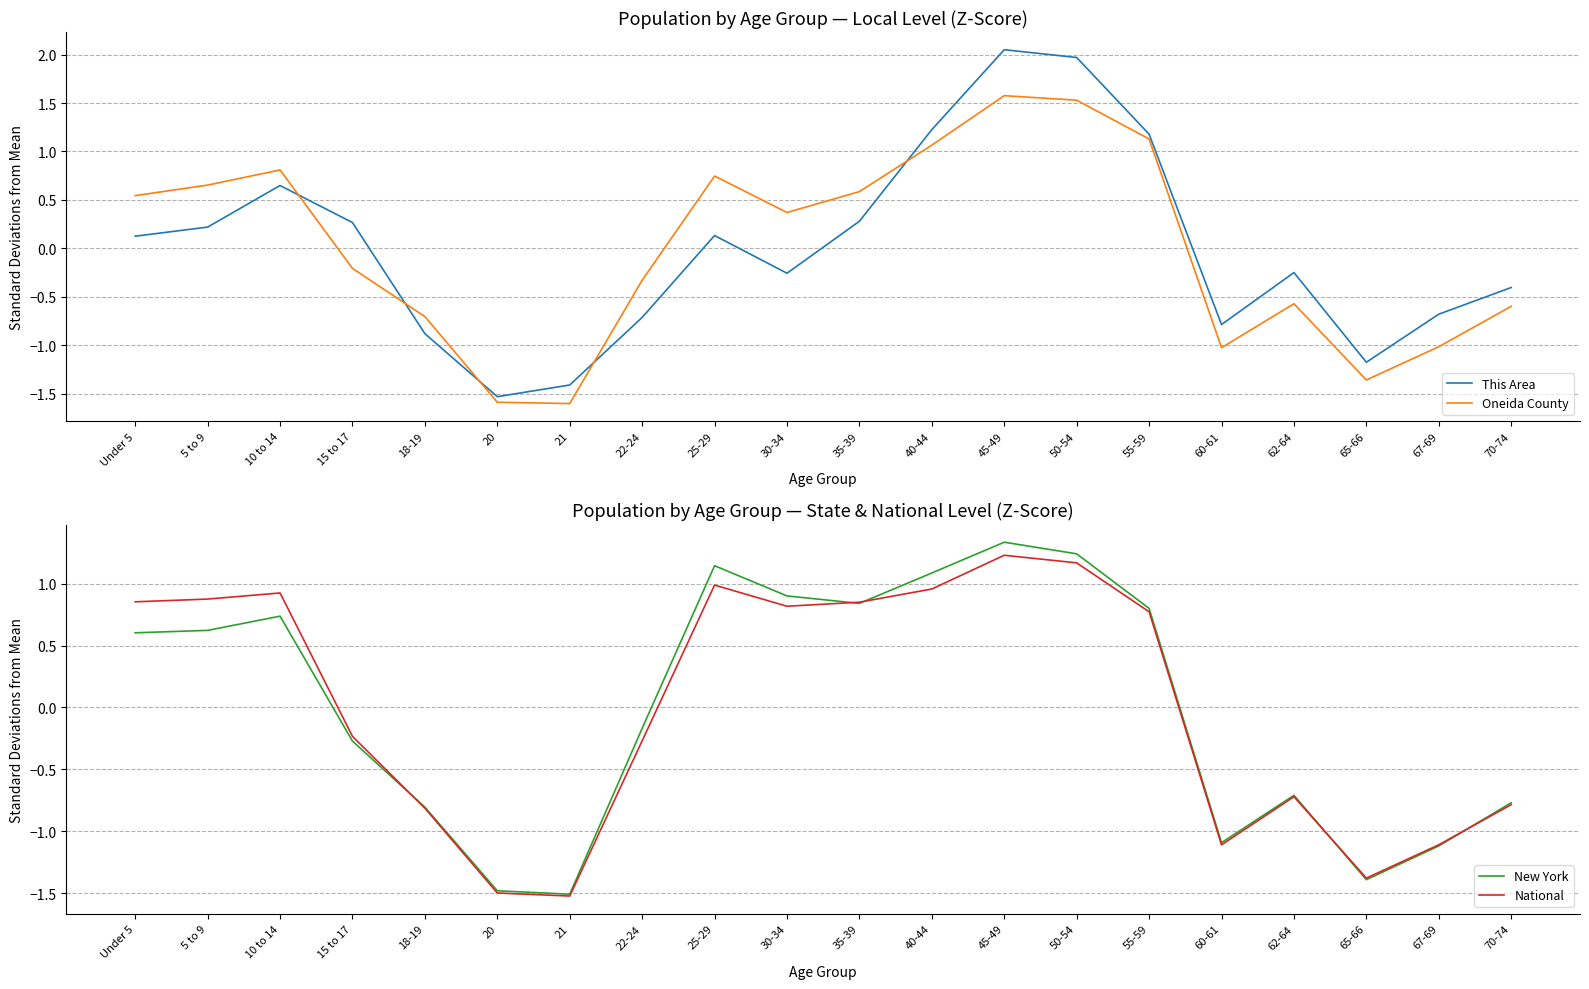

What is the sum of the This Area values at 15 to 17 and 22-24?

-0.4